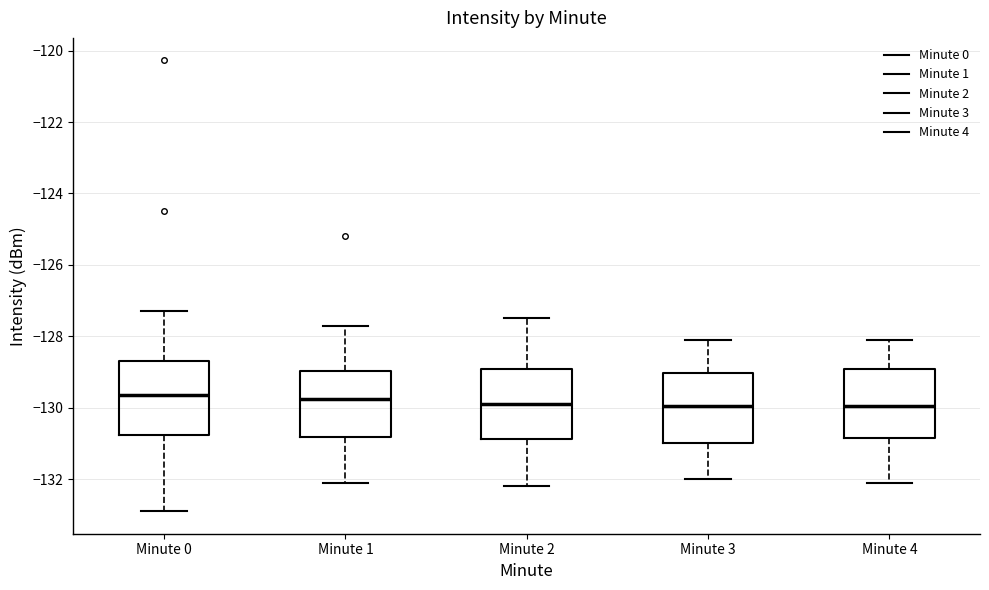

Reading left to right, transcribe this box plot: for each box, give where its median line is, the range the box spans, and where its two whiskers end, as read against the y-axis. The values are not printed on the chart, so give them approximately, as read against the axis.

Minute 0: median -129.6, box -130.8 to -128.6, whiskers -132.8 to -127.4
Minute 1: median -129.8, box -130.8 to -129.0, whiskers -132.0 to -127.8
Minute 2: median -129.8, box -130.8 to -129.0, whiskers -132.2 to -127.4
Minute 3: median -130.0, box -131.0 to -129.0, whiskers -132.0 to -128.0
Minute 4: median -130.0, box -130.8 to -129.0, whiskers -132.0 to -128.0